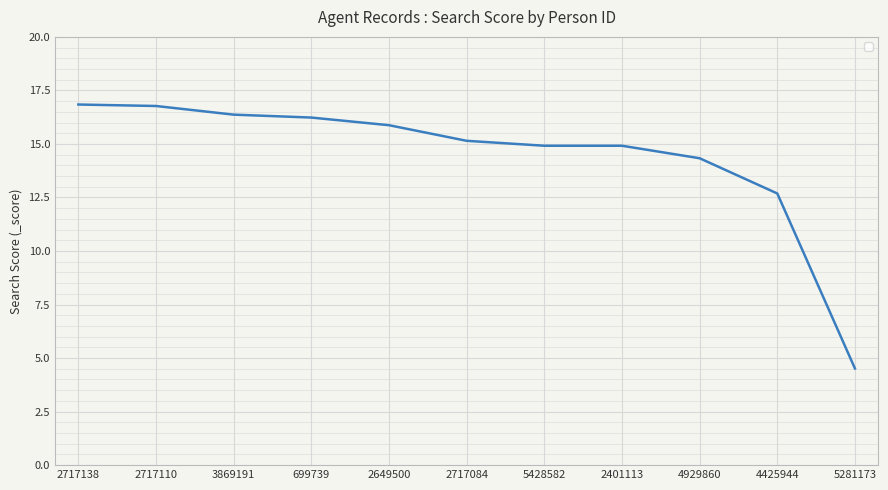

How many series are shown in this chart?

1